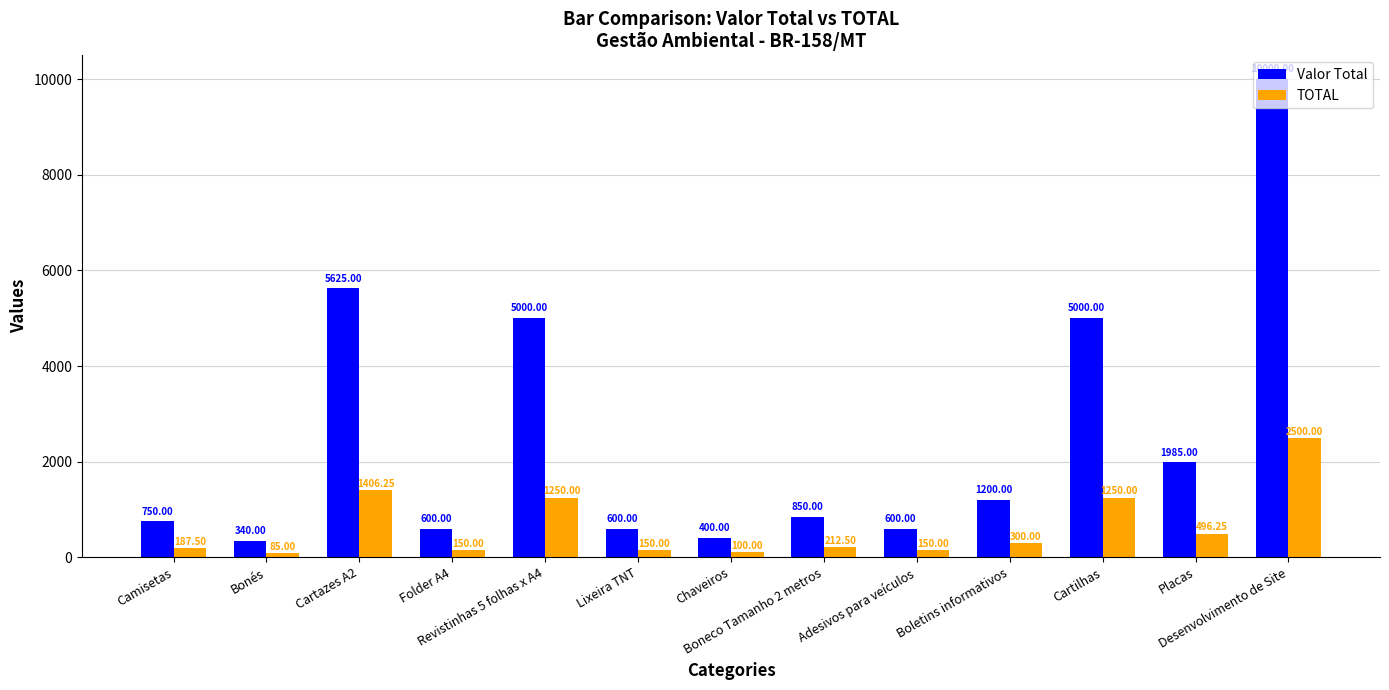

At which category is the sum across all series the highest?

Desenvolvimento de Site